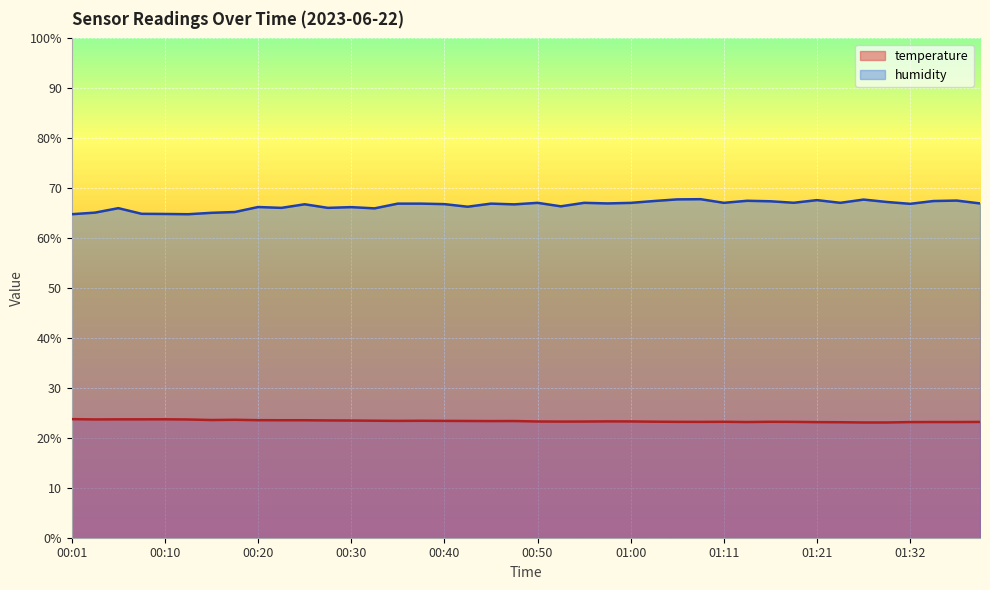

What is the sum of the humidity values at 00:15 and 01:21?

132.7